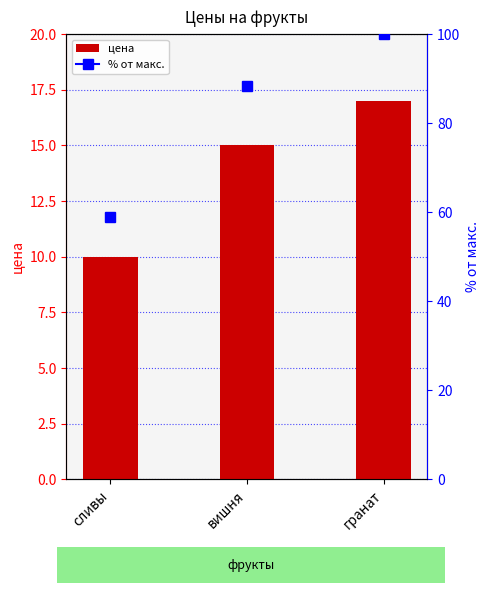

Are the bars grouped side by side (vs. stacked)?

No